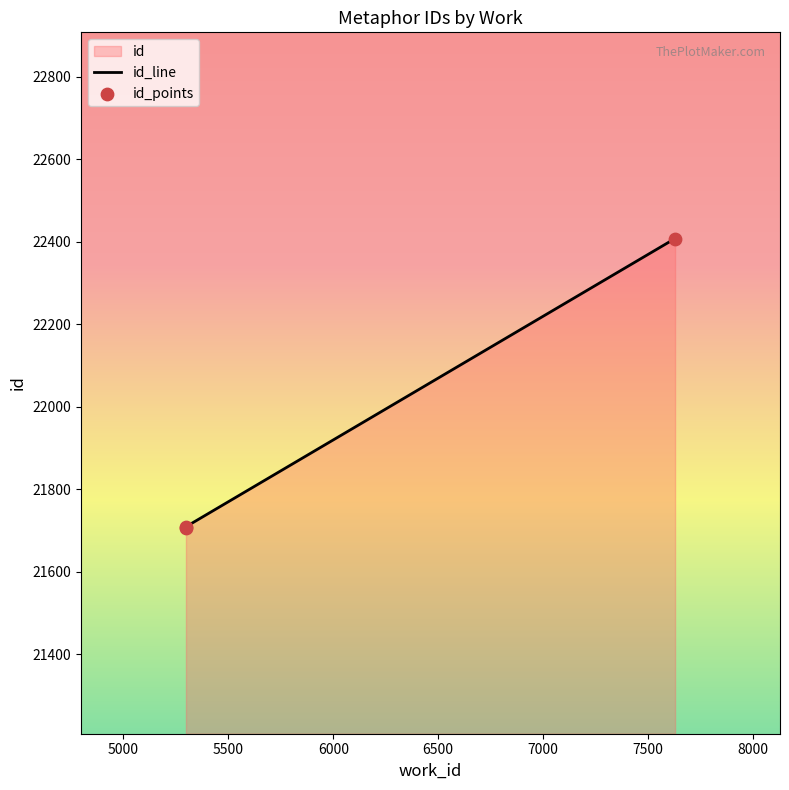

Which has a higher value, 5298 or 5298?

5298